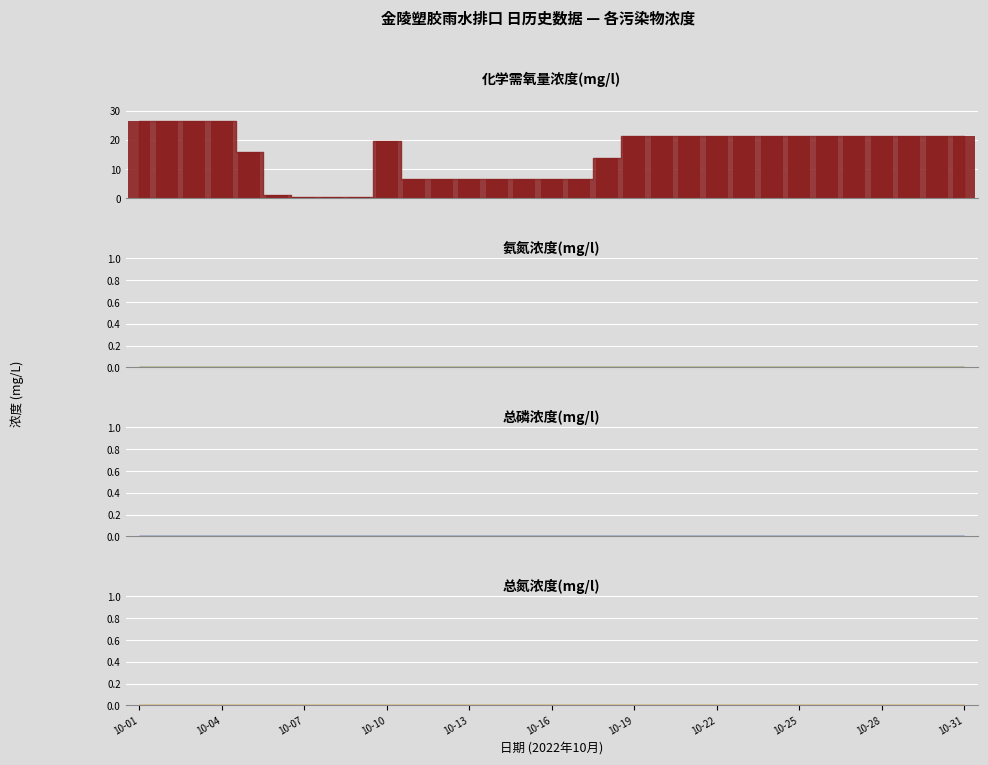

At which category is the sum across all series the highest?

10-01